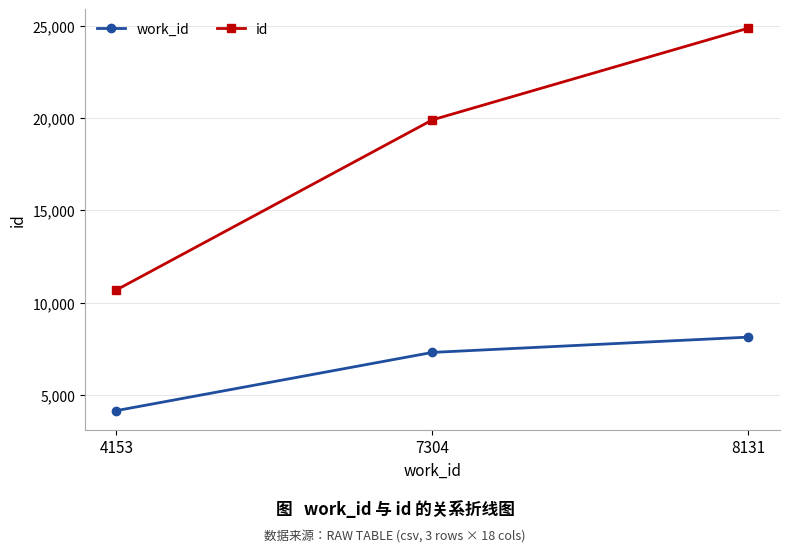

Does the chart display data point markers on the line(s)?

Yes